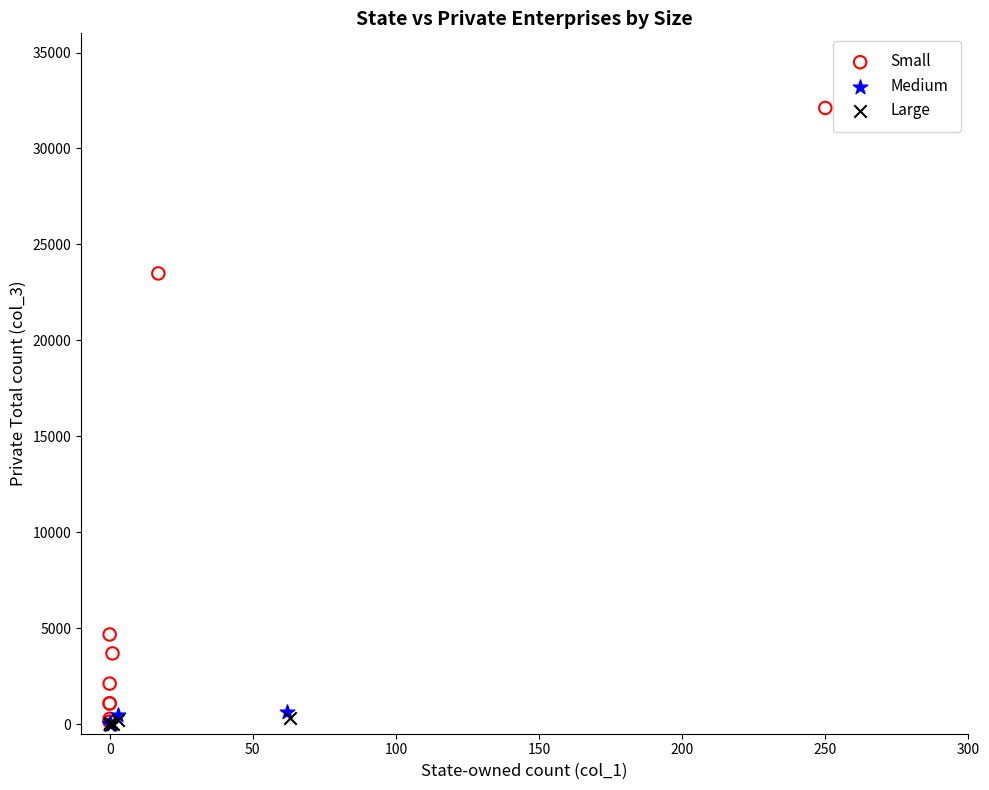

Which series has the largest Y range (max minus min)?

Small